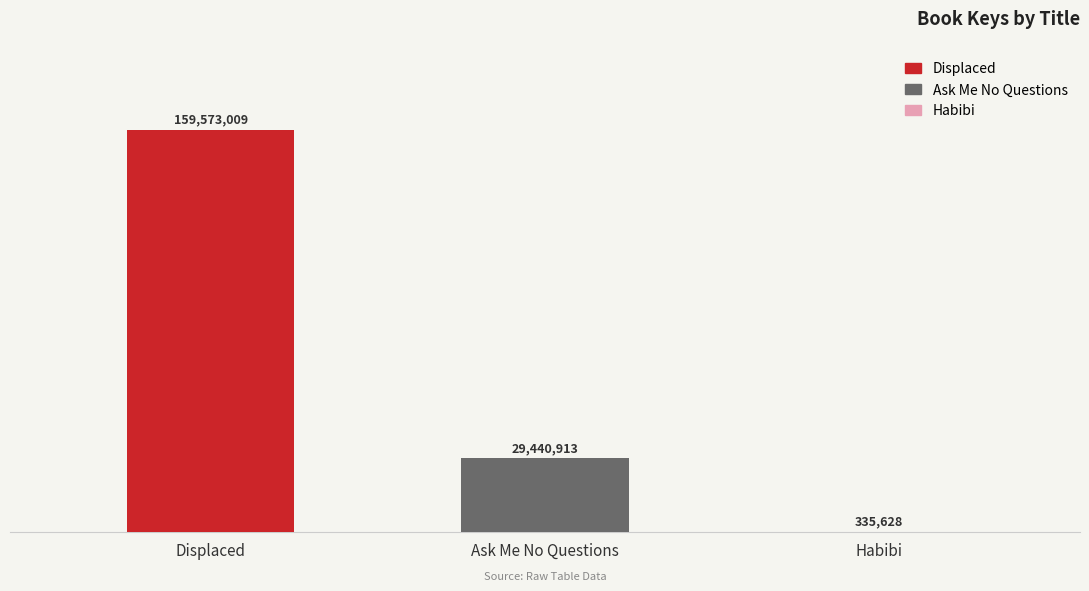

What is the sum of the values at Ask Me No Questions and Habibi?

29776541